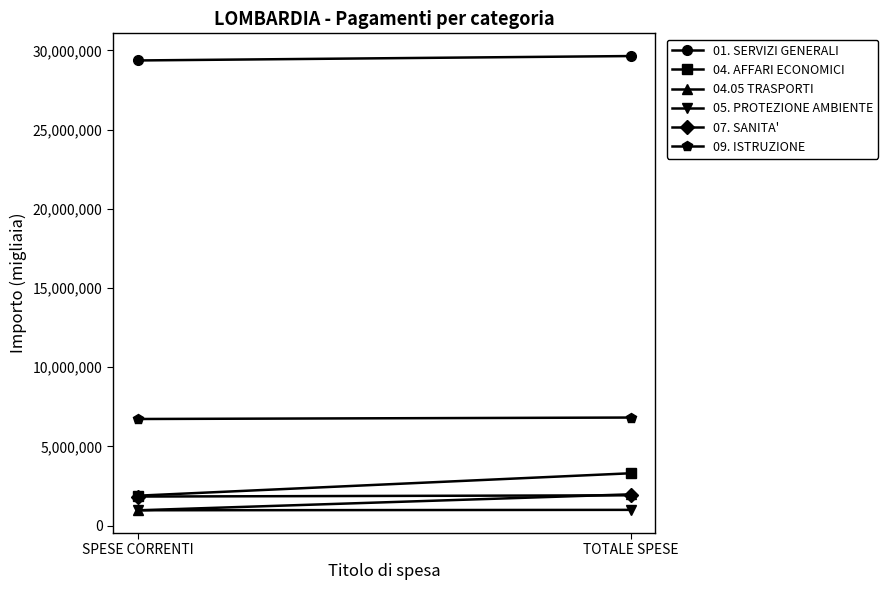

What are all the series names shown in the legend?

01. SERVIZI GENERALI, 04. AFFARI ECONOMICI, 04.05 TRASPORTI, 05. PROTEZIONE AMBIENTE, 07. SANITA', 09. ISTRUZIONE